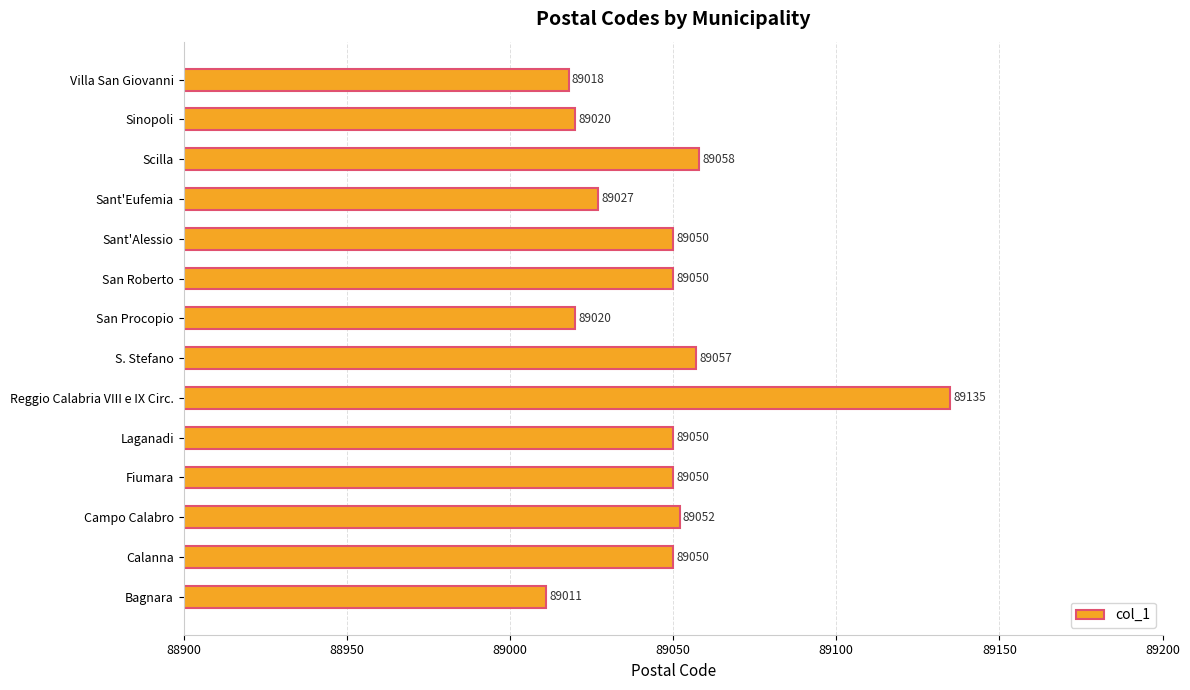

How many data points are less than 89050?

5